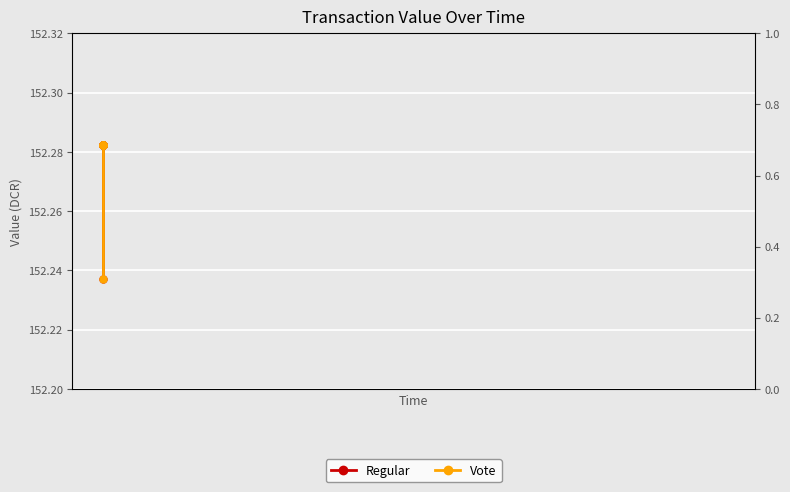

Reading left to right, what are all the values shown in this chart?

Regular: 152.2	152.3	152.3	152.3	152.3	152.3	152.3
Vote: 152.2	152.3	152.3	152.3	152.3	152.3	152.3